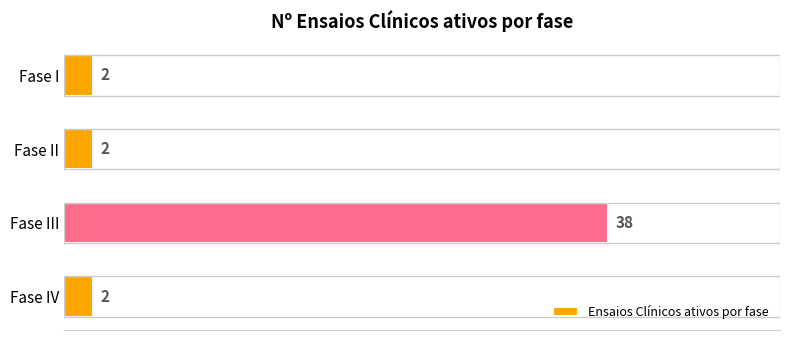

How many bars are there in total?

4